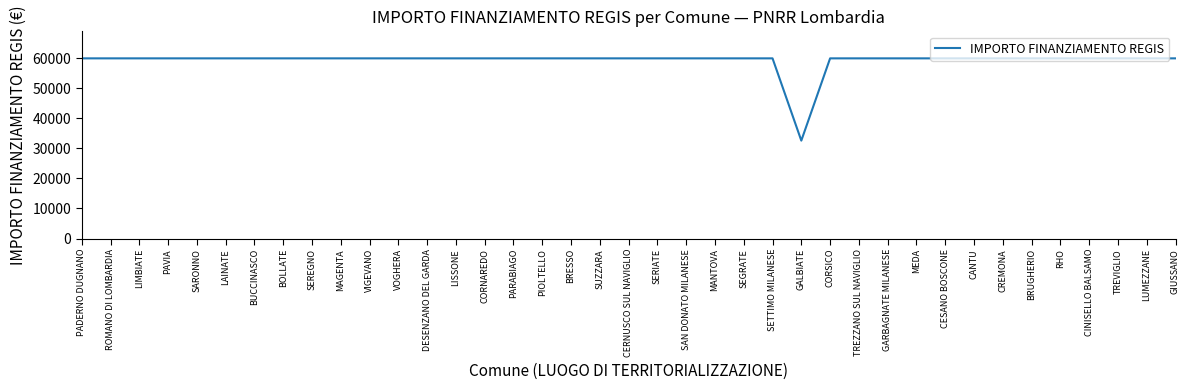

What is the difference between the maximum and minimum values?

27377